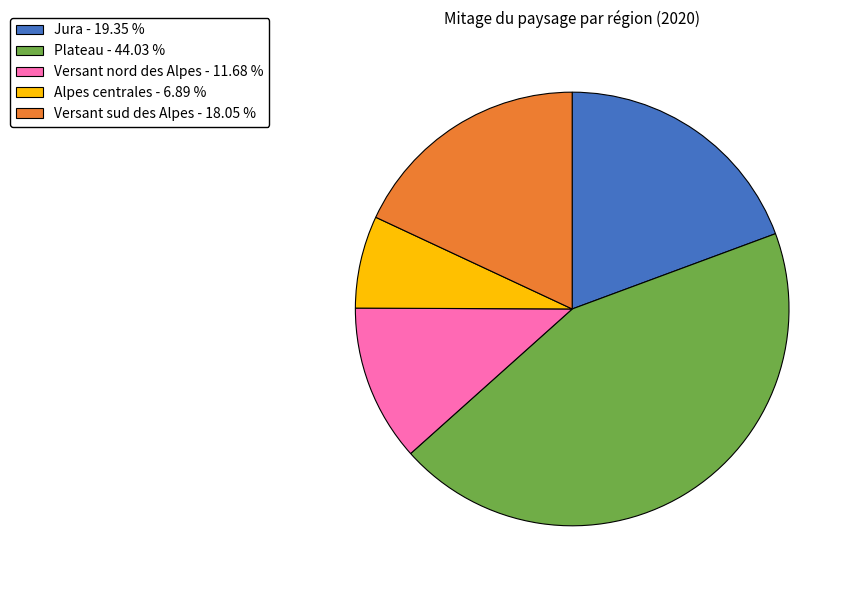

Combined, do Jura - 19.35 % and Plateau - 44.03 % account for over 50%?

Yes